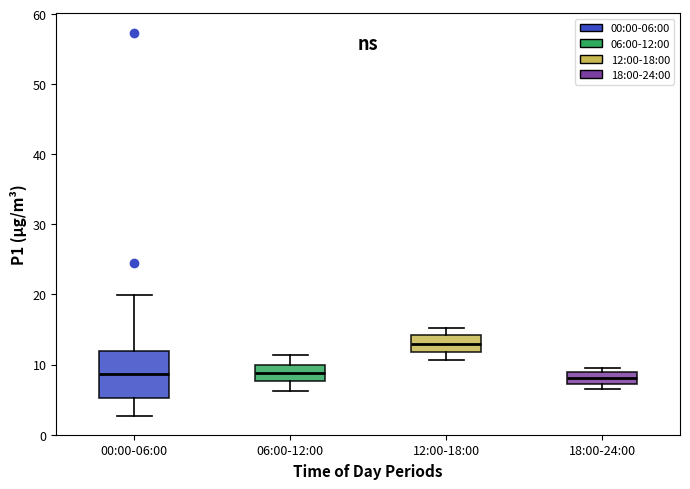

Reading left to right, read every box against the y-axis: the position of its median line, the range the box covers, and the ends of its whiskers. The values are not printed on the chart, so give them approximately, as read against the axis.

00:00-06:00: median 9, box 5 to 12, whiskers 3 to 20
06:00-12:00: median 9, box 8 to 10, whiskers 6 to 11
12:00-18:00: median 13, box 12 to 14, whiskers 11 to 15
18:00-24:00: median 8, box 7 to 9, whiskers 6 to 10